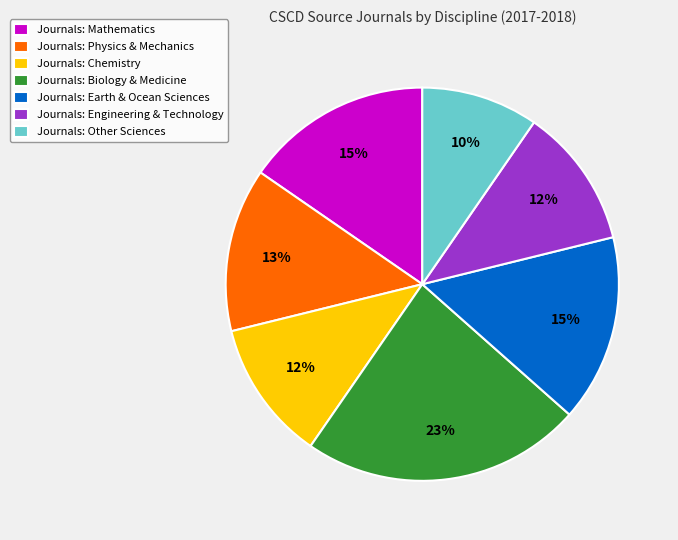

The Journals: Earth & Ocean Sciences slice represents 24% of the pie. True or false?

False